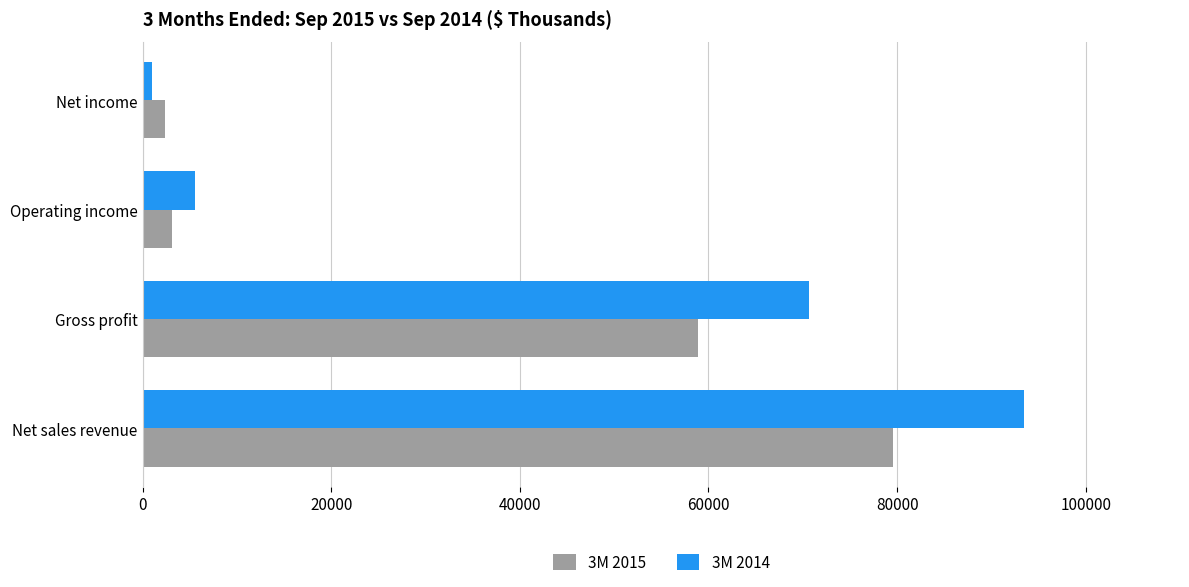

Which series changed the most between Net sales revenue and Operating income?

3M 2014